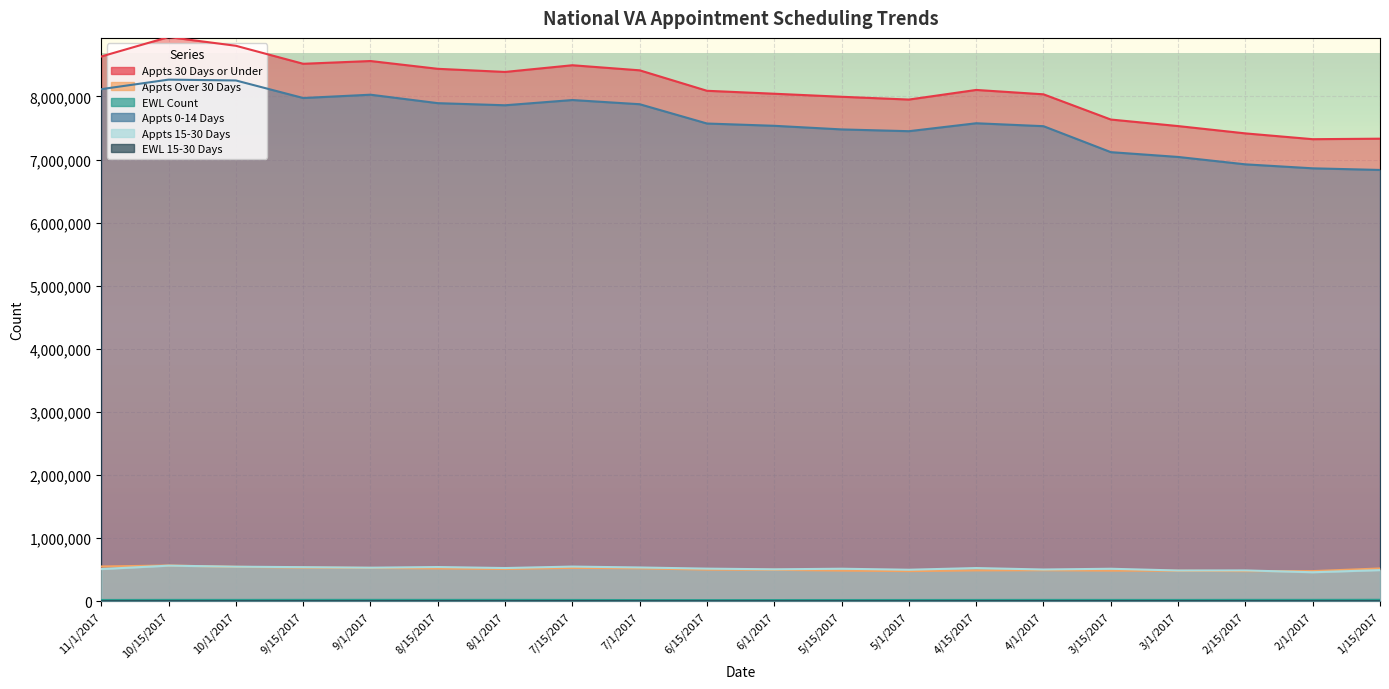

What is the sum of the Appts Over 30 Days values at 2/1/2017 and 7/15/2017?

1010522